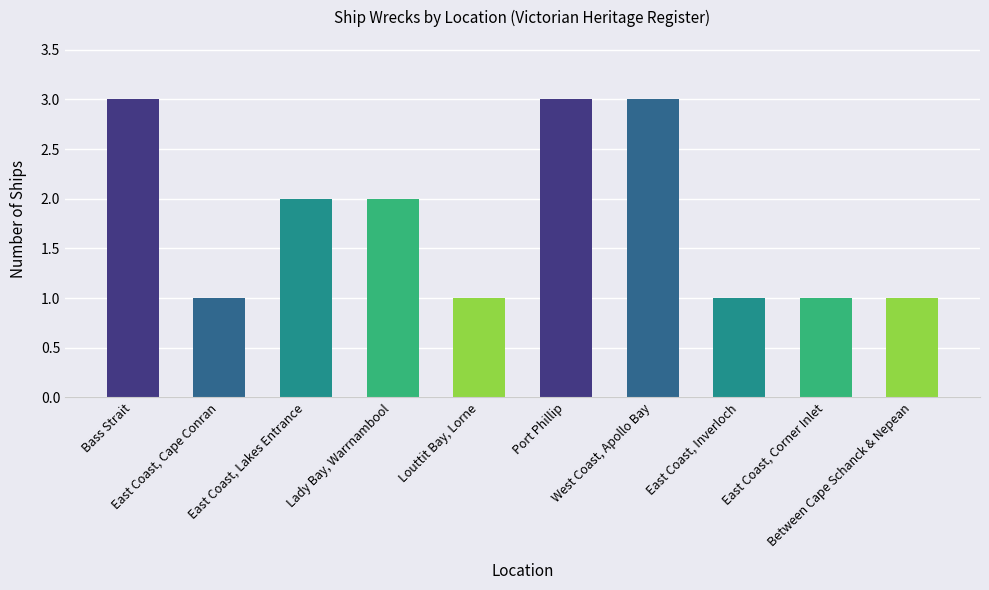

Is it true that the value at Bass Strait is 2?

False